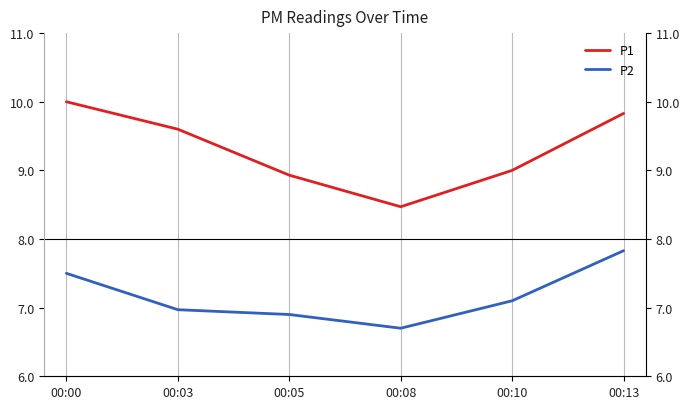

What is the value of the P1 point at the 5th from the left?

9.0